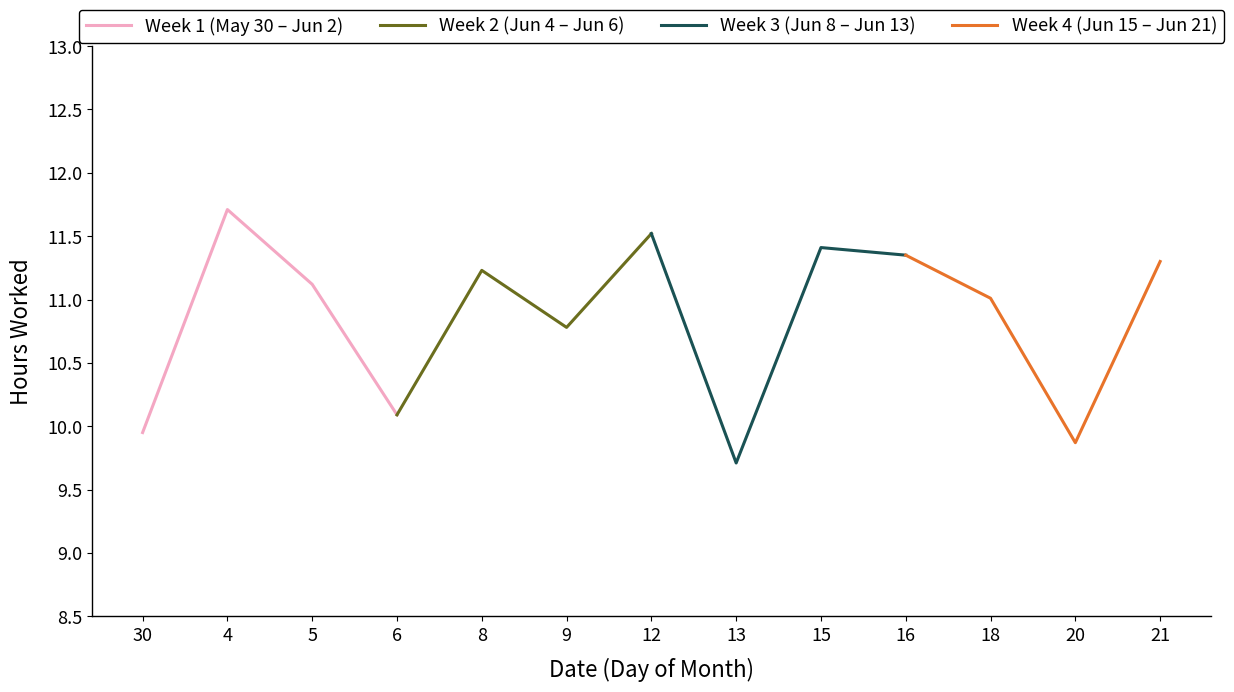

What is the minimum value for Week 1 (May 30 – Jun 2)?

9.9